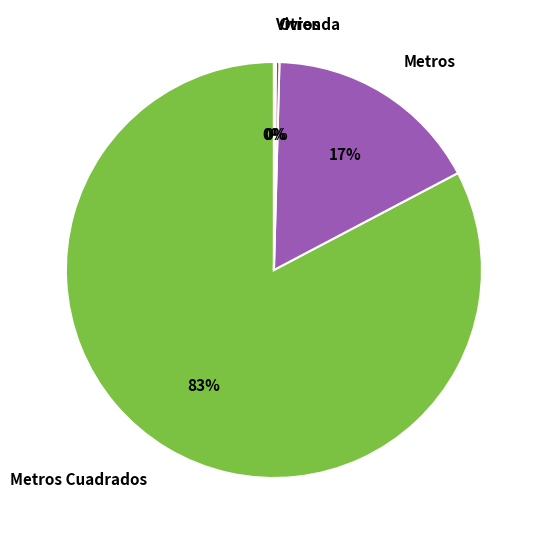

To the nearest percent, what percentage of the pie is Metros Cuadrados?

83%